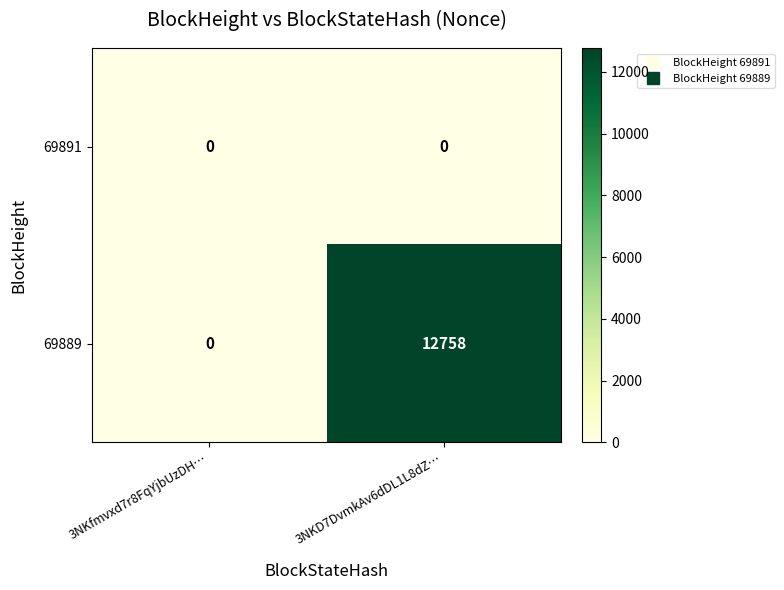

The value of 69889 at 3NKD7DvmkAv6dDL1L8dZ… is 12758. True or false?

True